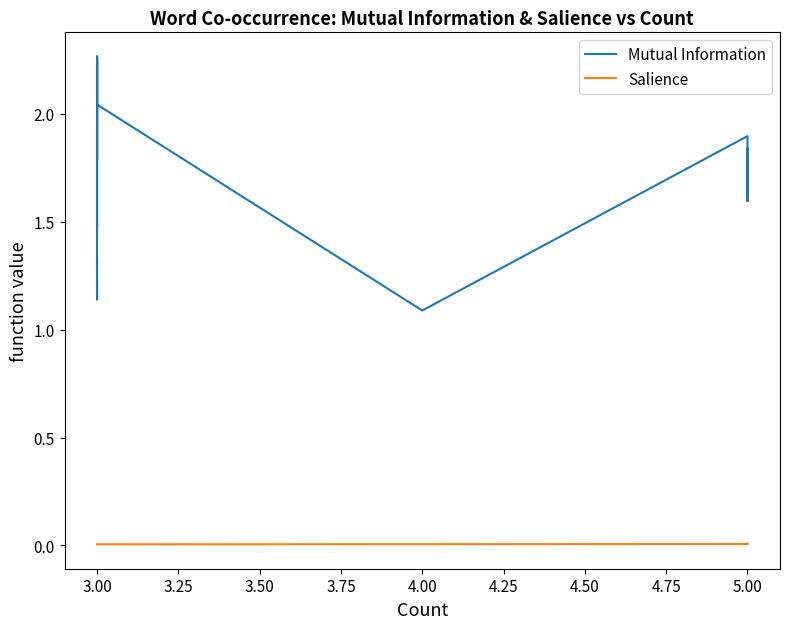

What is the label of the 2nd point from the left?

3.00